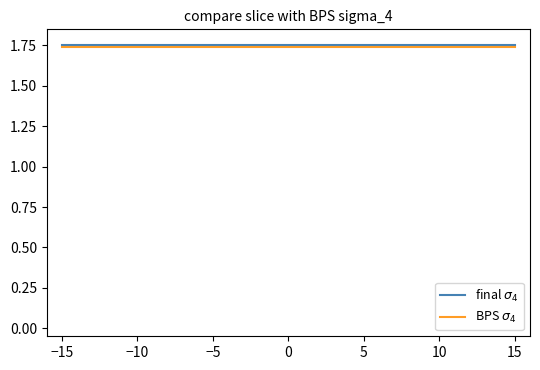

What is the total value across all series at −15?

3.5